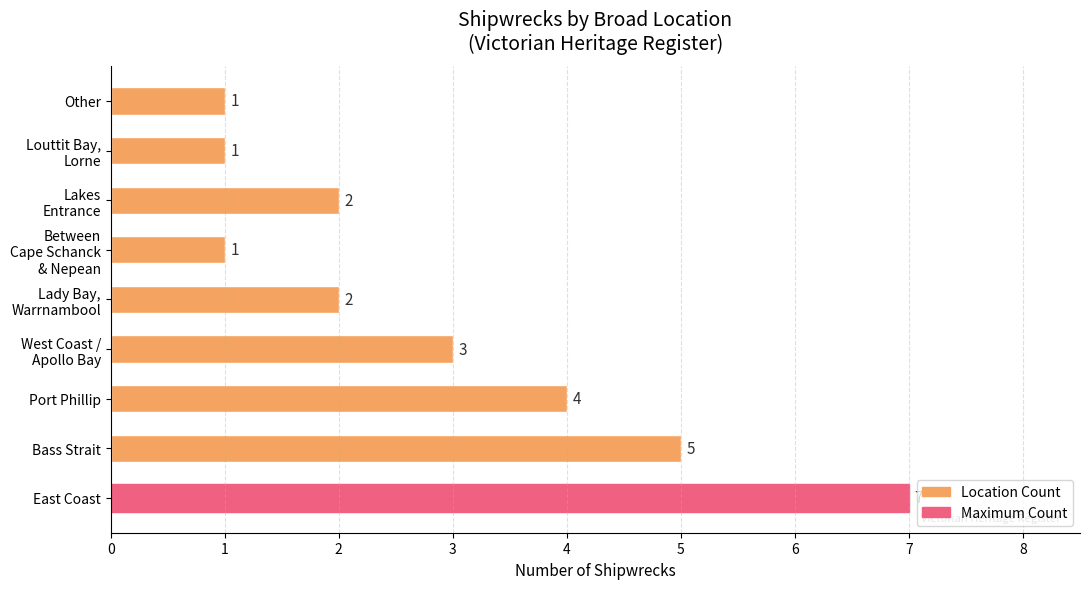

What is the greatest value displayed?

7